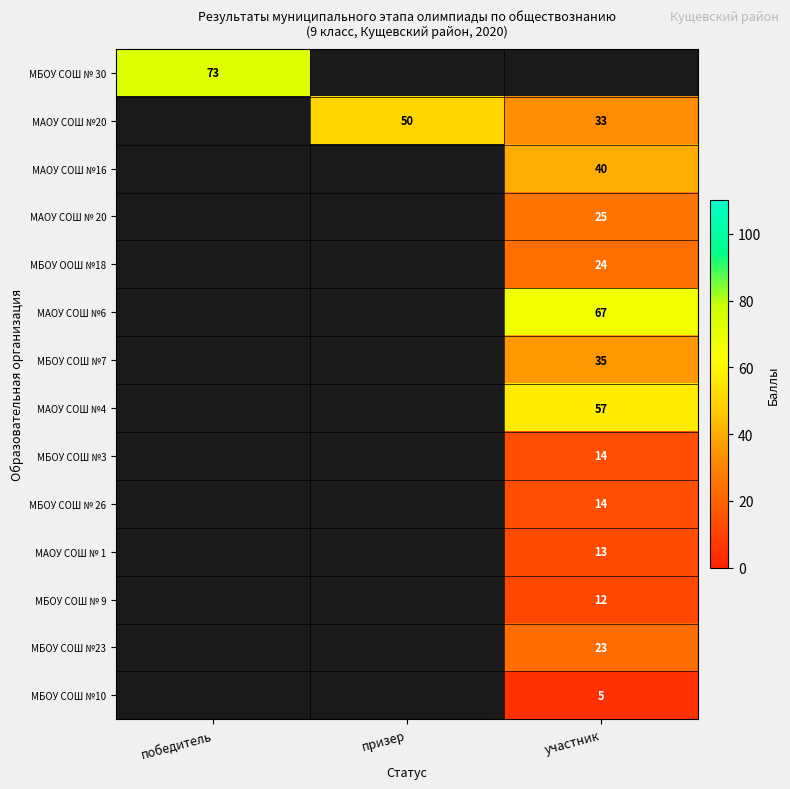

True or false: МБОУ ООШ №18 has a value of 35.8 at участник.

False